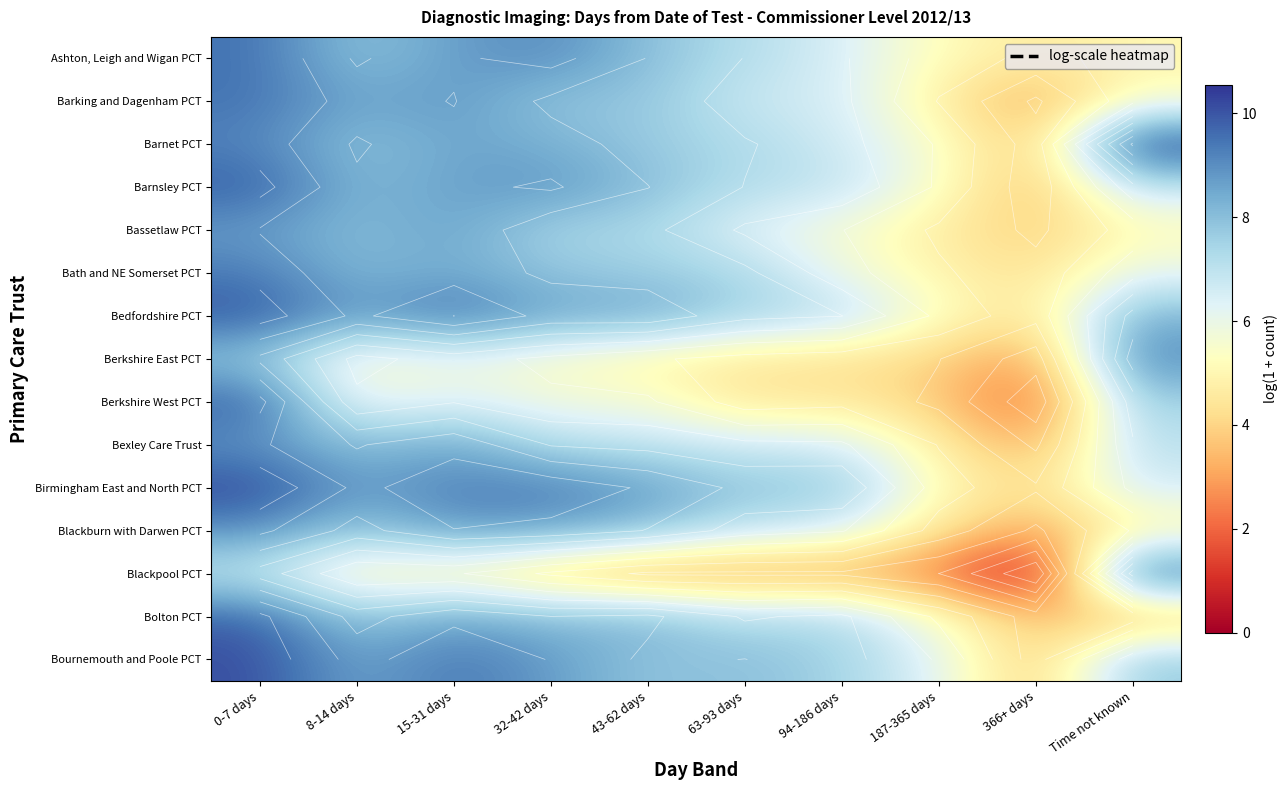

What is the greatest value displayed?

10.5